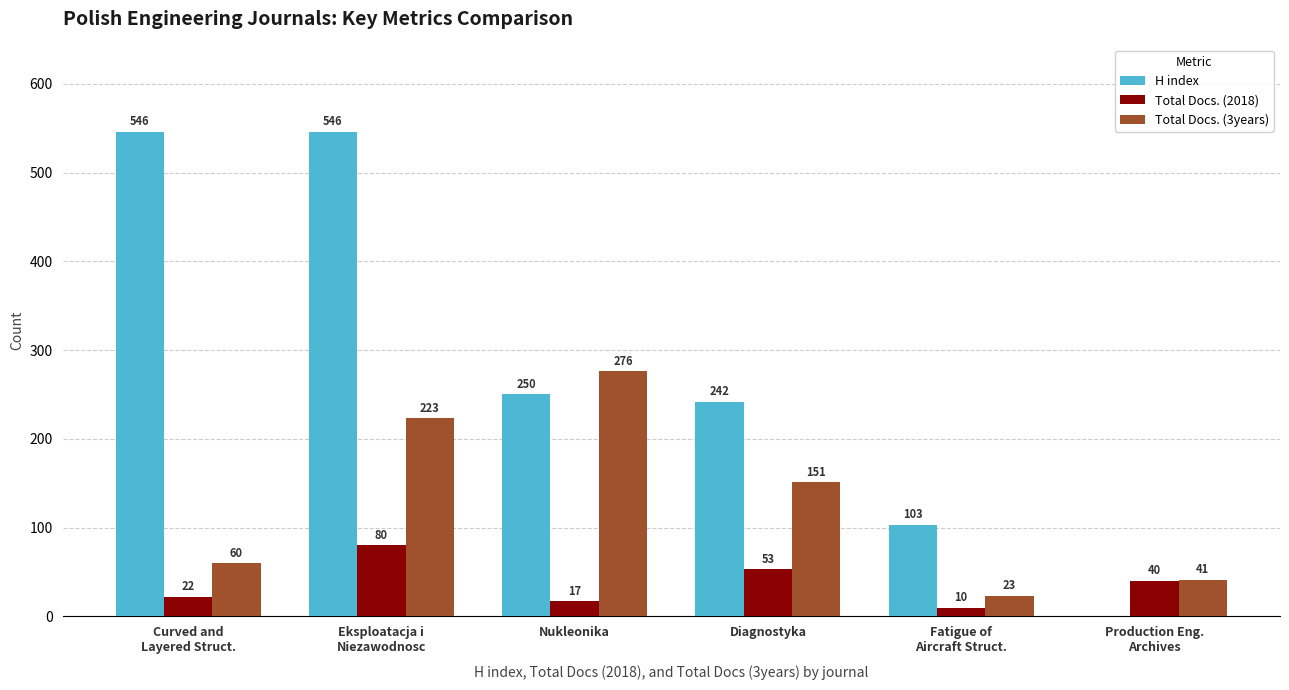

What is the total value across all series at Eksploatacja i
Niezawodnosc?

849